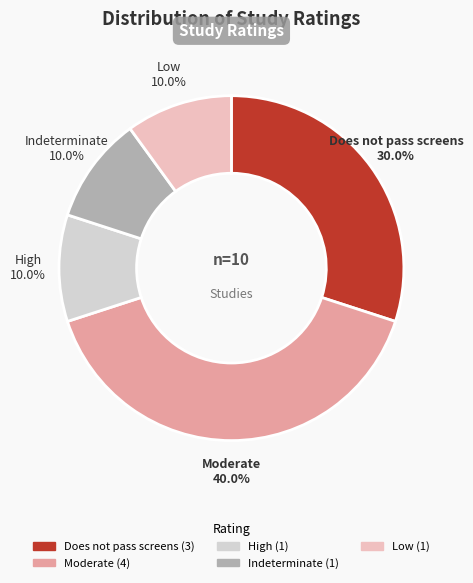

What percentage is the Does not pass screens slice, to the nearest percent?

30%